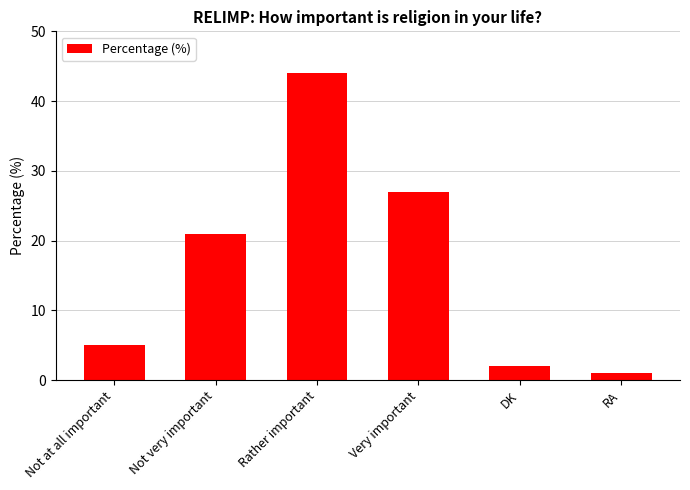

Reading left to right, transcribe all the data shown in this chart.

Not at all important=5	Not very important=21	Rather important=44	Very important=27	DK=2	RA=1